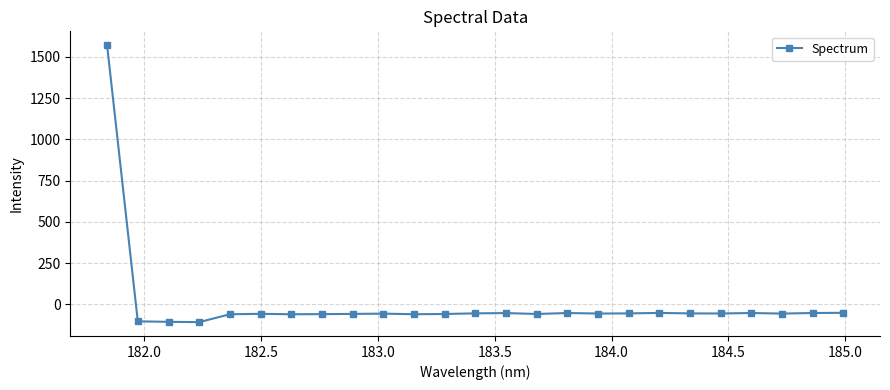

What is the difference between the maximum and minimum values?

1678.5